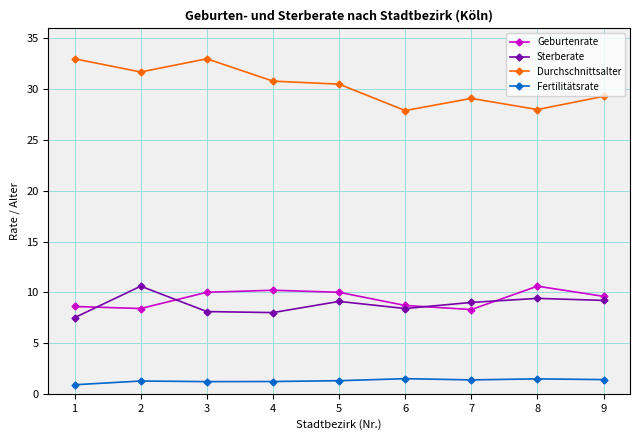

Count the number of data series in this chart.

4